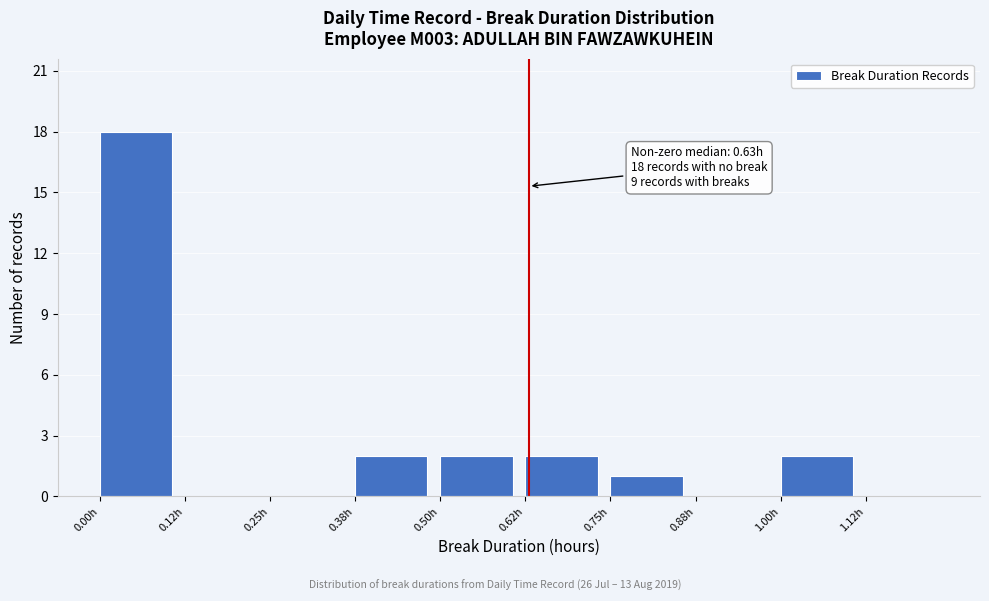

Which range on the x-axis has the tallest bar?

0.000 to 0.125